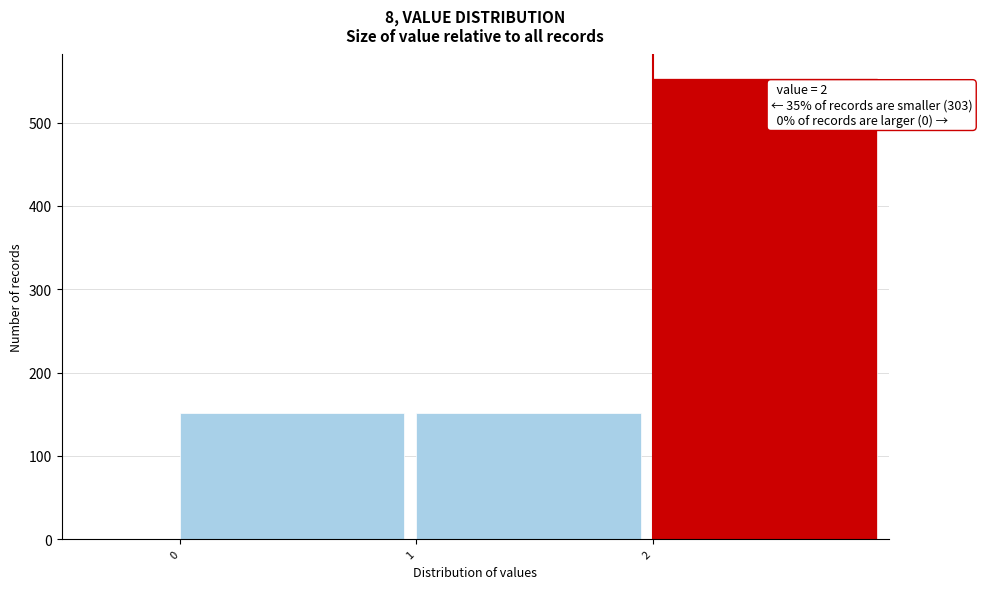

Which range on the x-axis has the tallest bar?

2 to 3